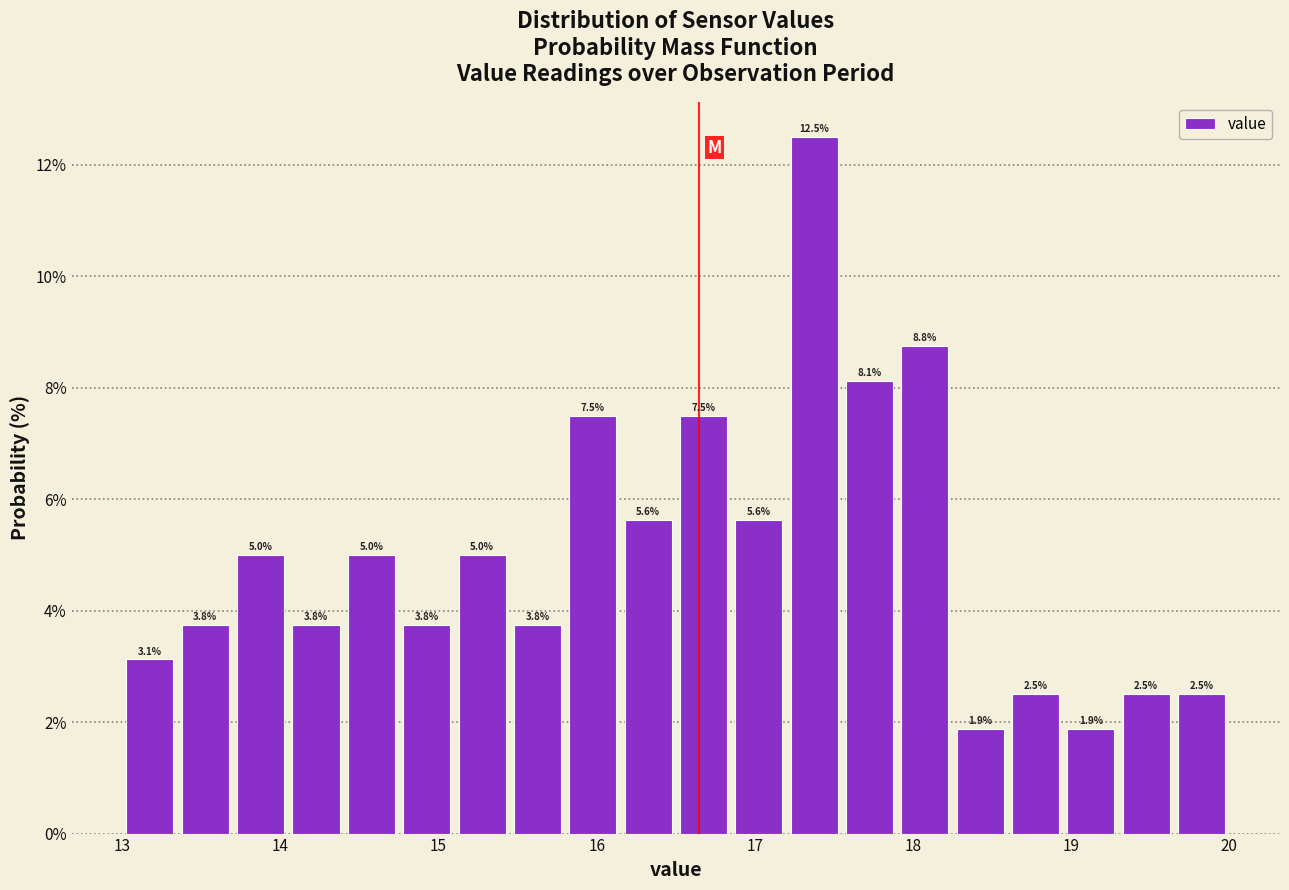

Read against the x-axis, roughly where is the centre of the tallest bar?

17.4